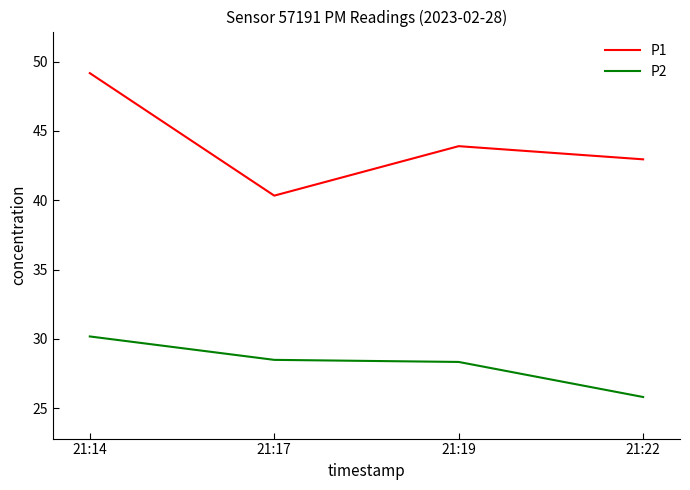

Reading right to left, extract all data points from this chart.

P1: 43.0	43.9	40.3	49.2
P2: 25.8	28.3	28.5	30.2